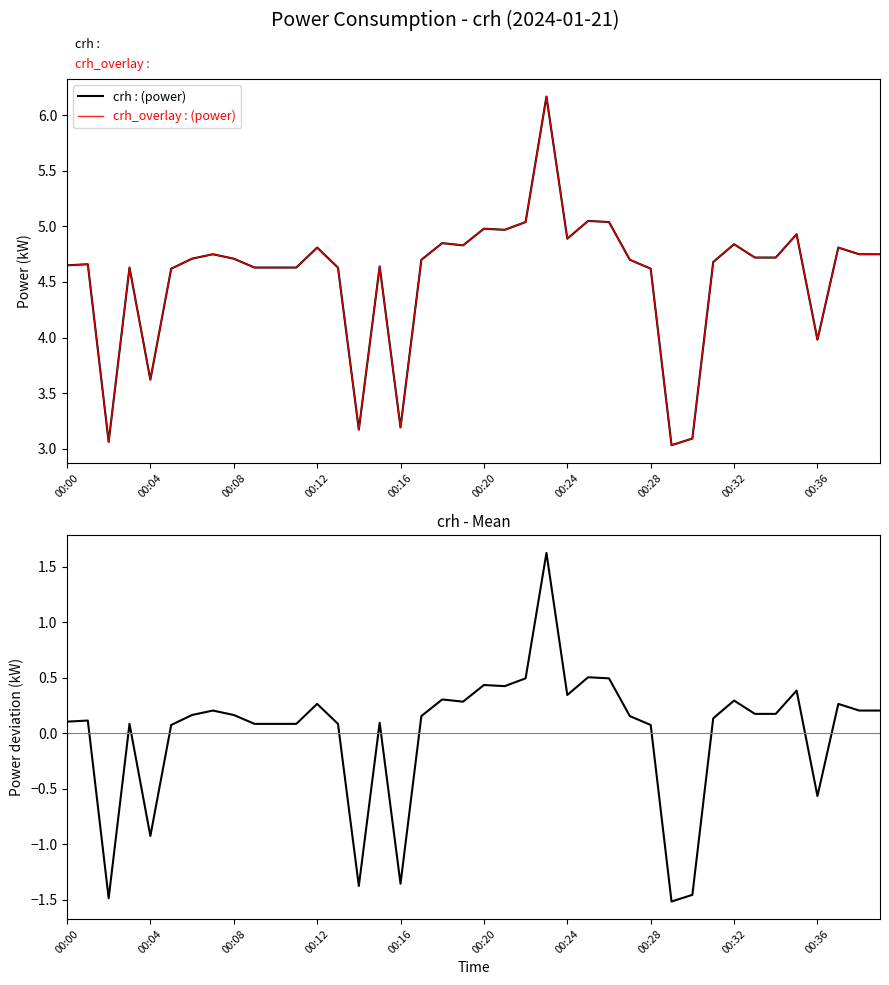

How many interior local peaks does the crh (overlay) series have?

12